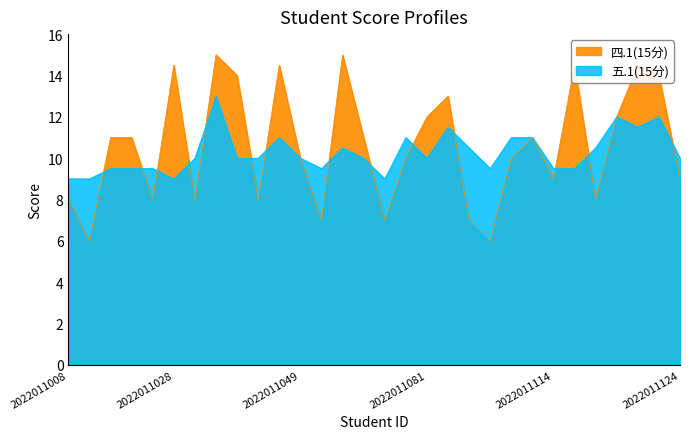

What is the difference between the 四.1(15分) values at 2022011081 and 2022011037?

3.0